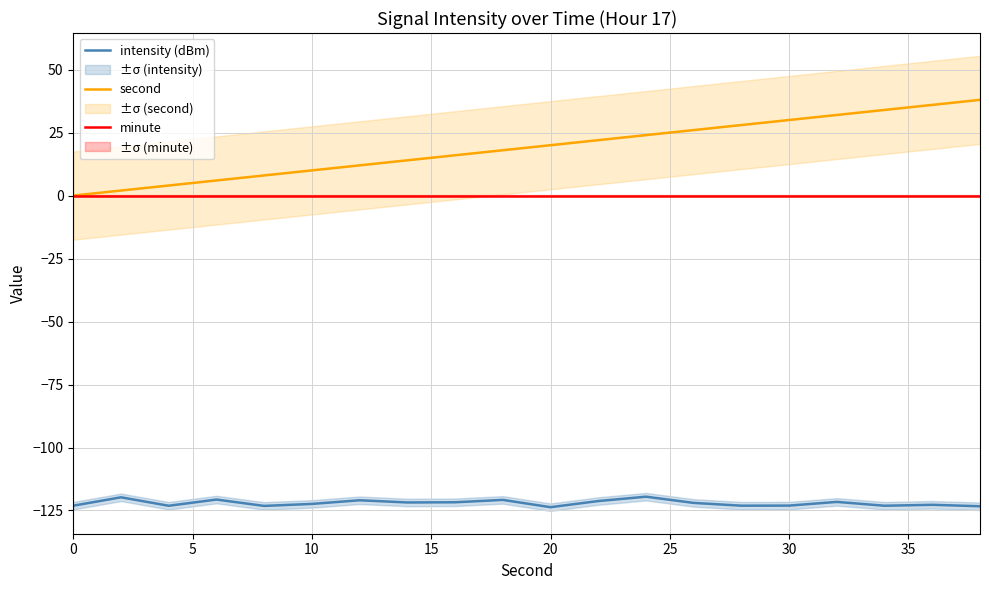

What is the highest value of the intensity (dBm) series?

-119.5